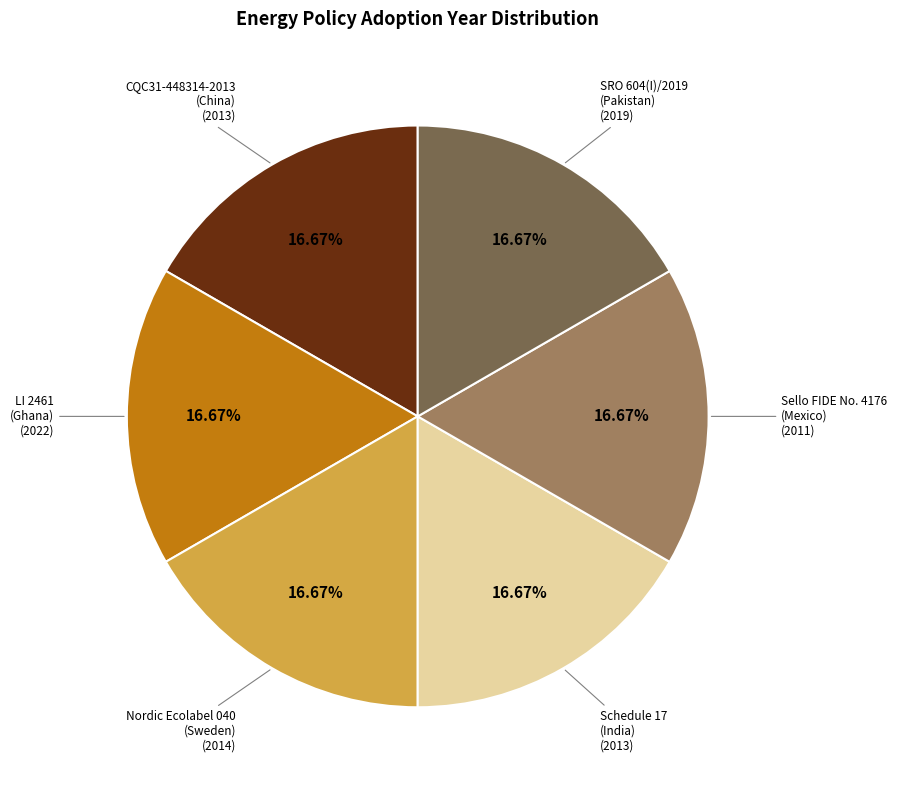

Is there any slice that represents more than half of the pie?

No